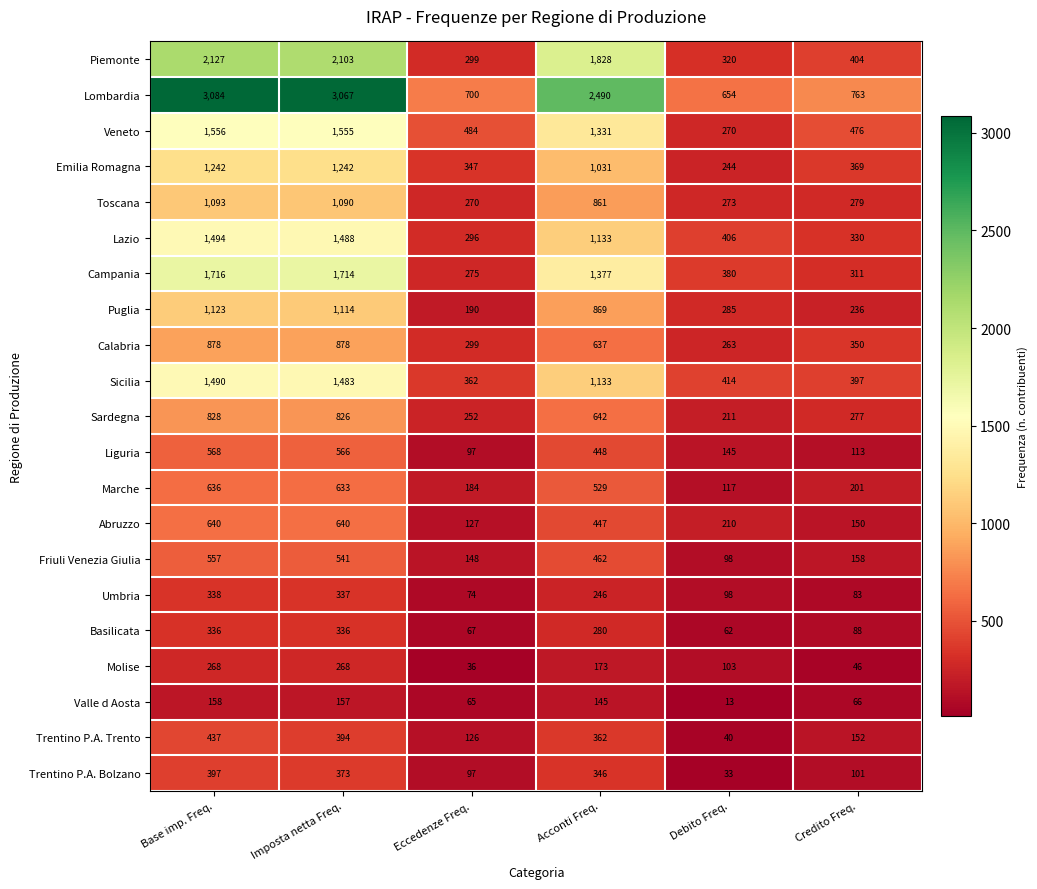

List the labels in order of Friuli Venezia Giulia value, smallest first.

Debito Freq., Eccedenze Freq., Credito Freq., Acconti Freq., Imposta netta Freq., Base imp. Freq.